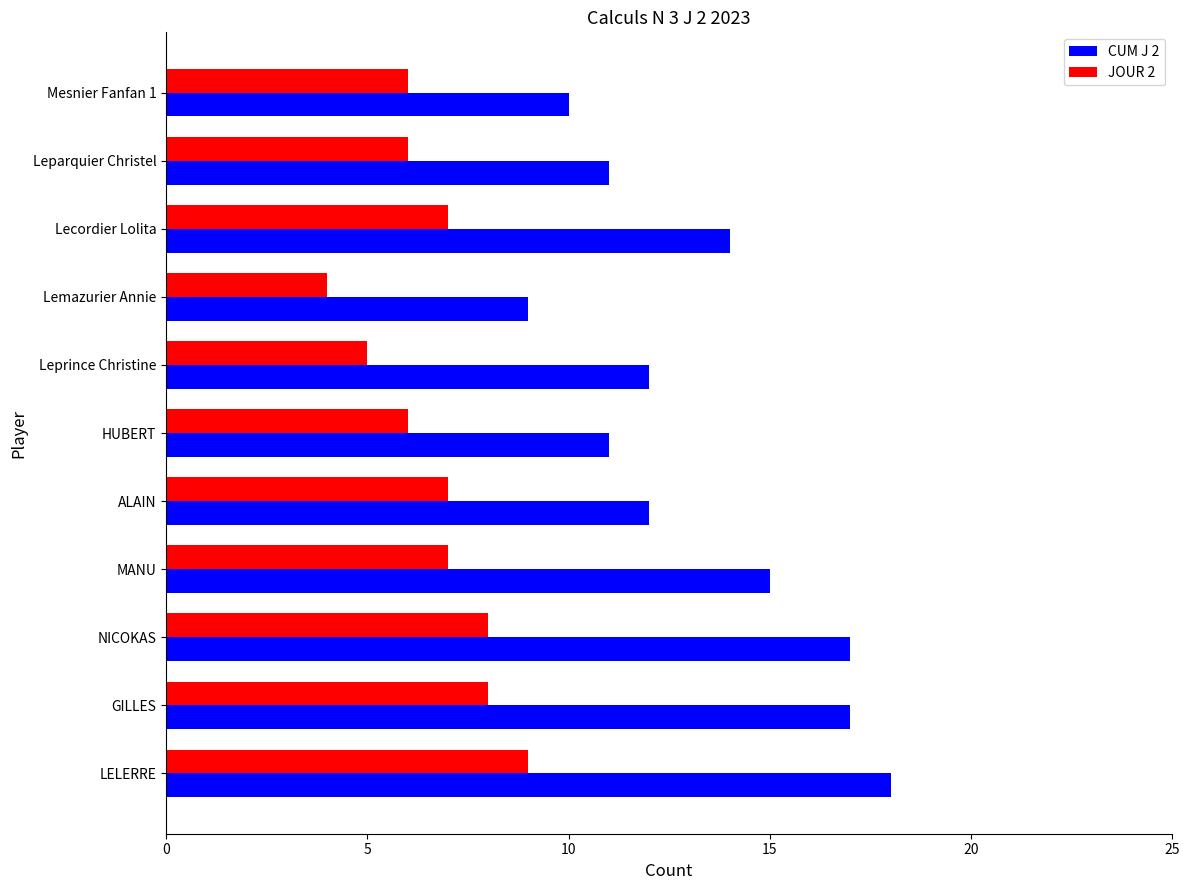

What is the difference between the second highest and minimum values in the JOUR 2 series?

4